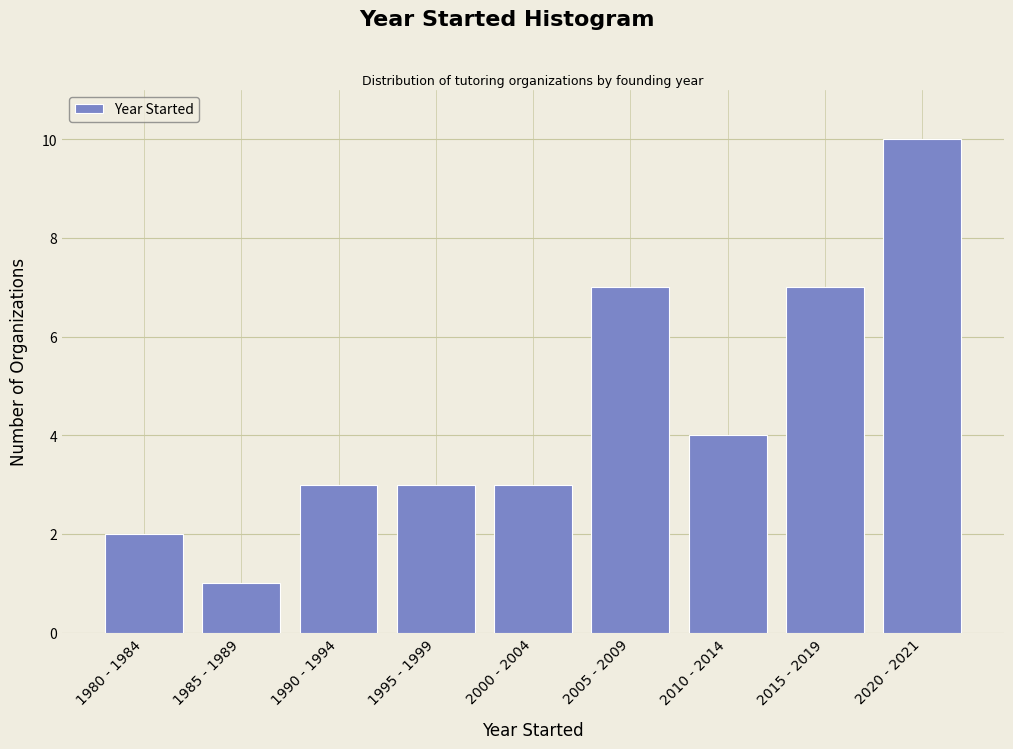

Reading left to right, list all the values displayed in this chart.

2	1	3	3	3	7	4	7	10